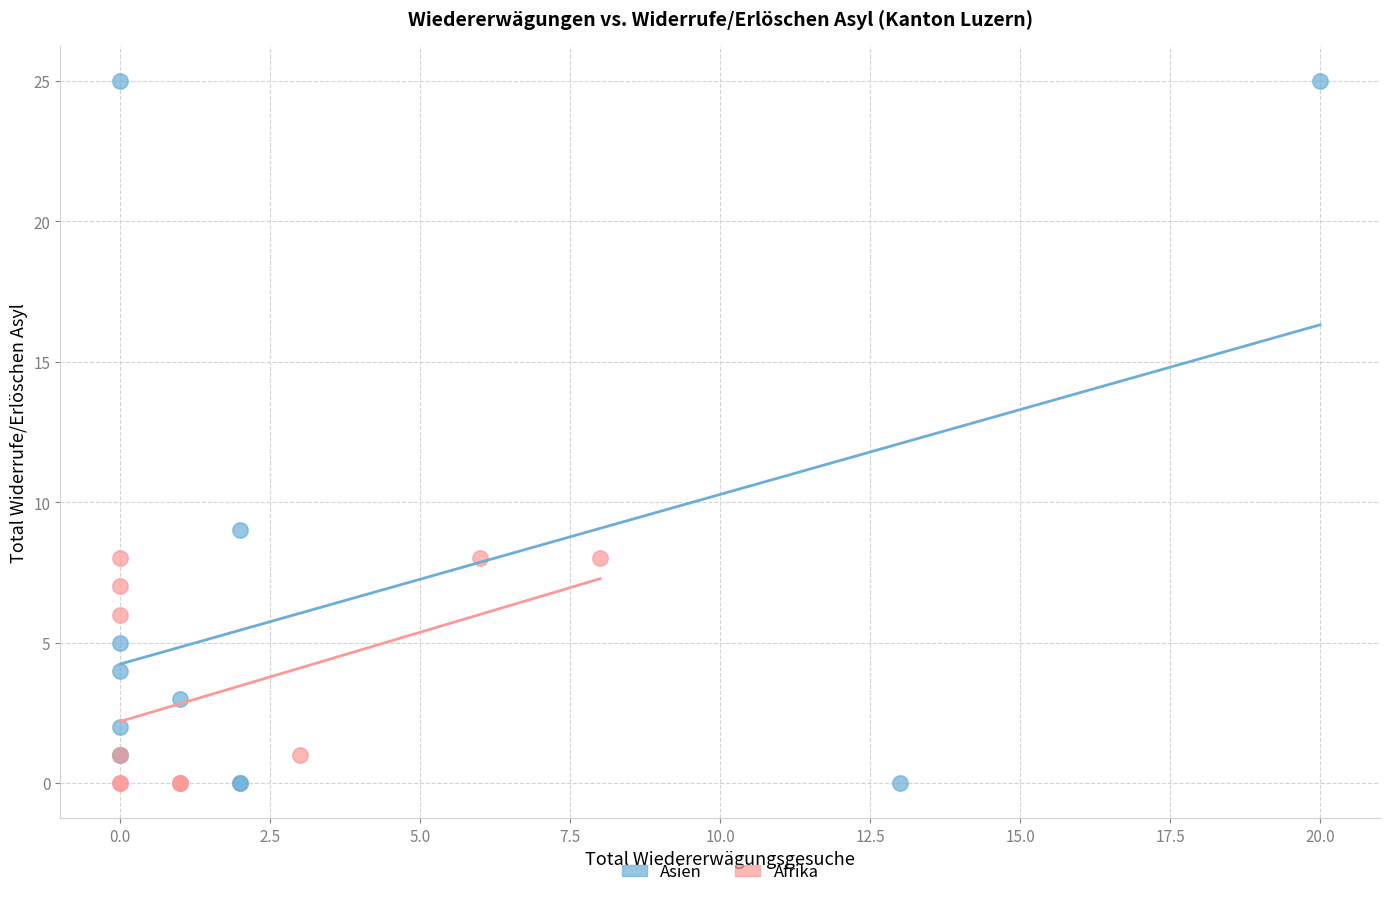

Which series has the widest spread of Y values?

Asien